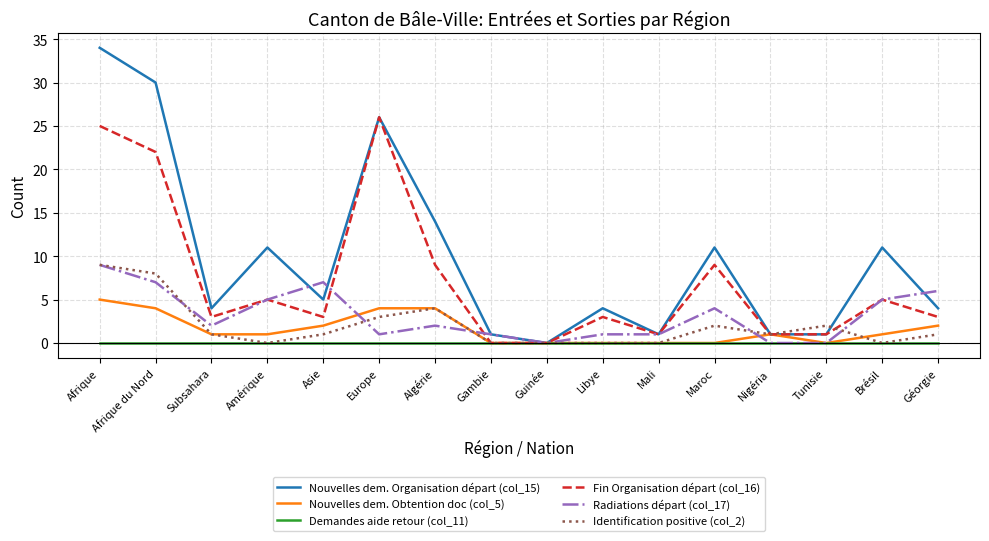

Count the number of data series in this chart.

6